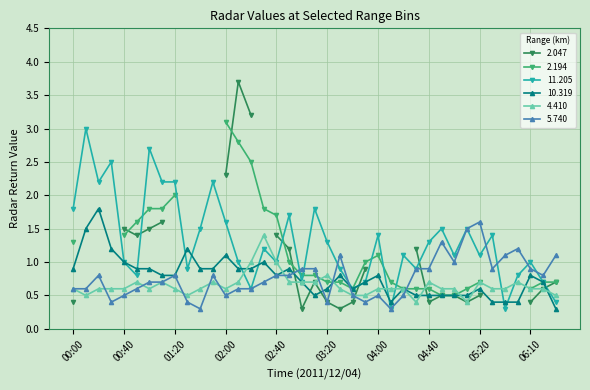

What is the highest value of the 5.740 series?

1.6